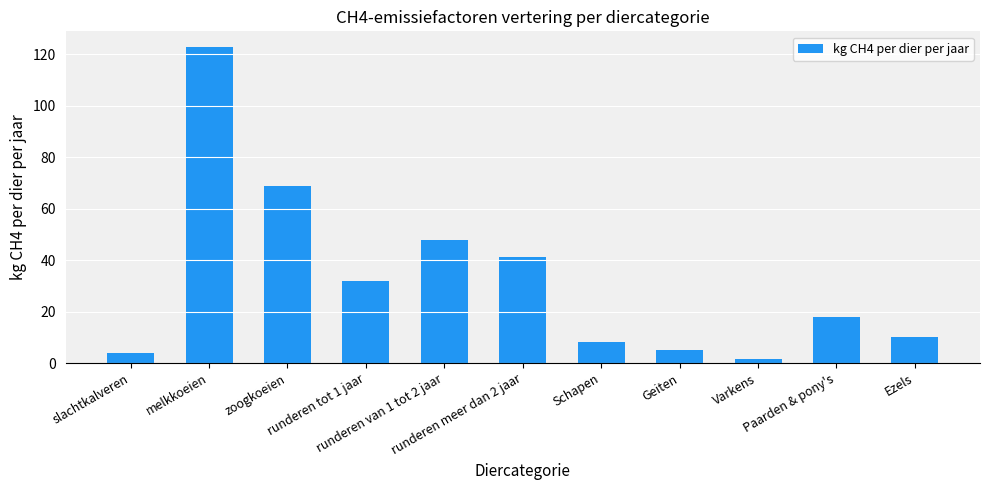

The value at Paarden & pony's is 24.8. True or false?

False